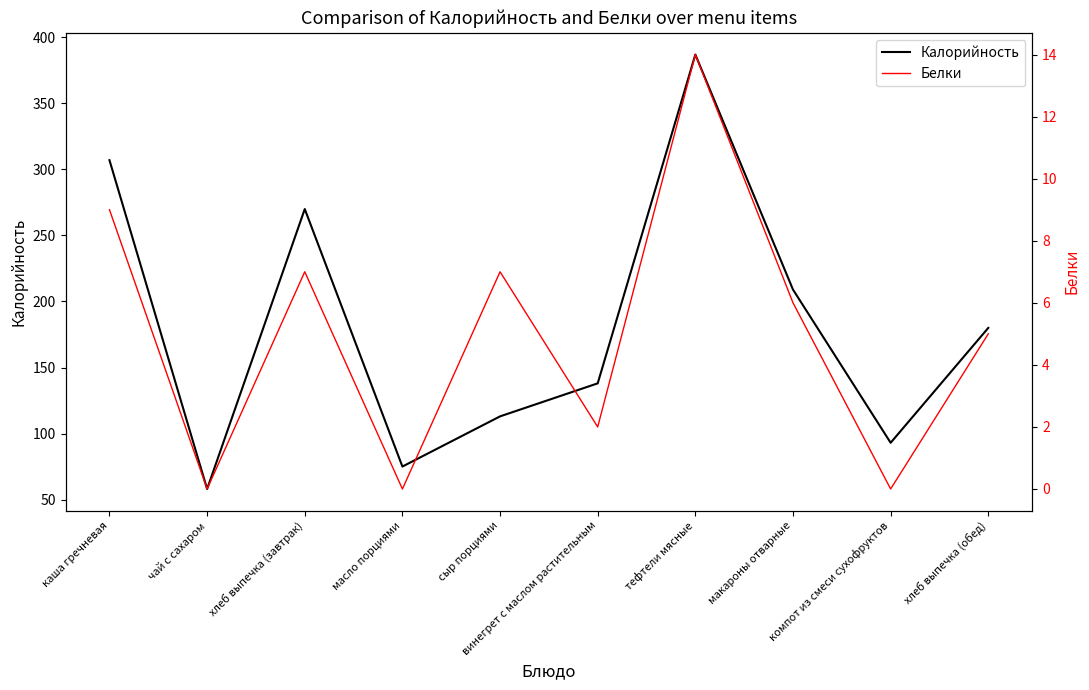

What is the value of the Белки point at the 6th from the left?

2